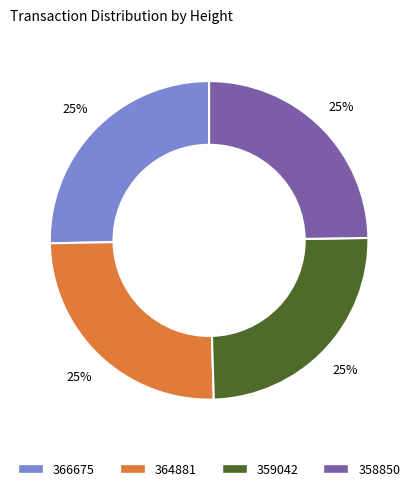

What is the ratio of the value at 359042 to the value at 358850?

1.0